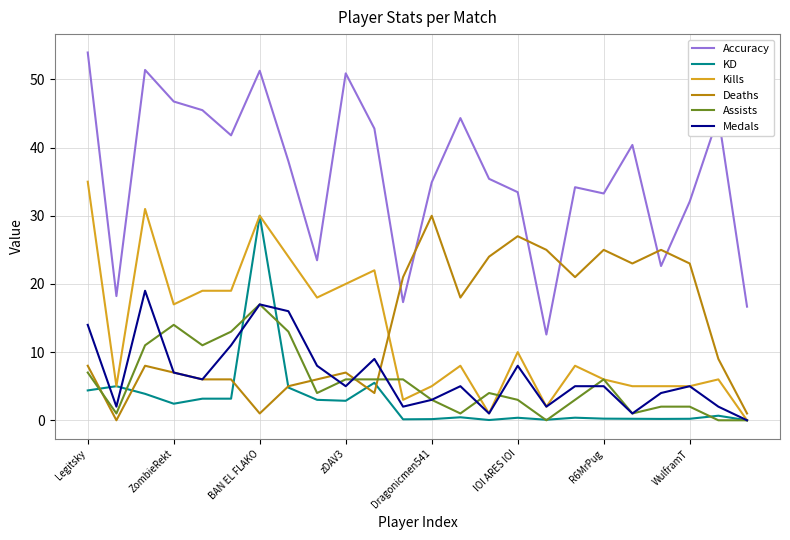

True or false: Assists and Deaths intersect in this chart.

True